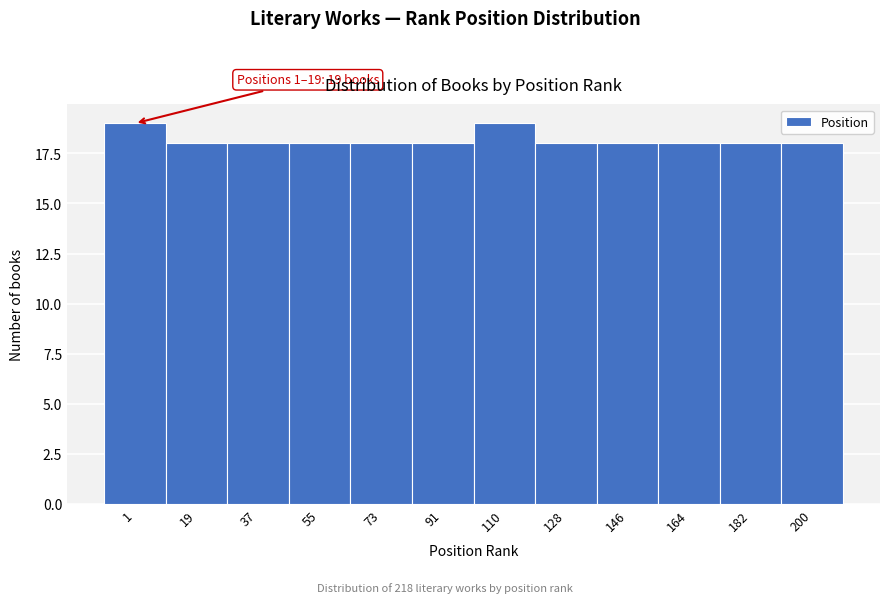

Reading left to right, transcribe all the data shown in this chart.

19	18	18	18	18	18	19	18	18	18	18	18